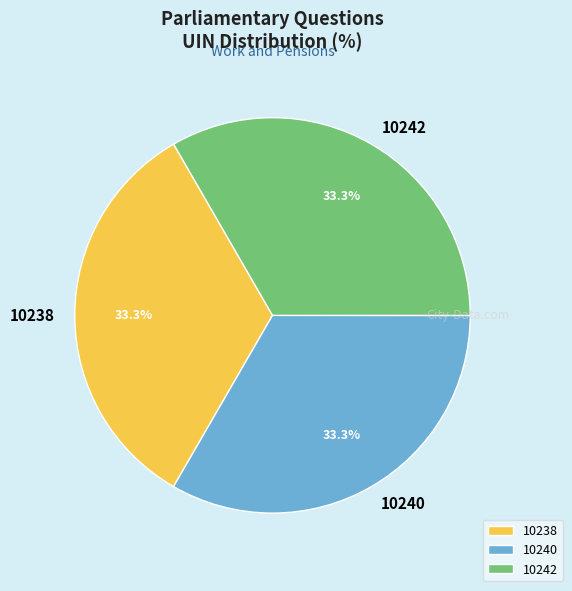

What percentage is the 10238 slice, to the nearest percent?

33%